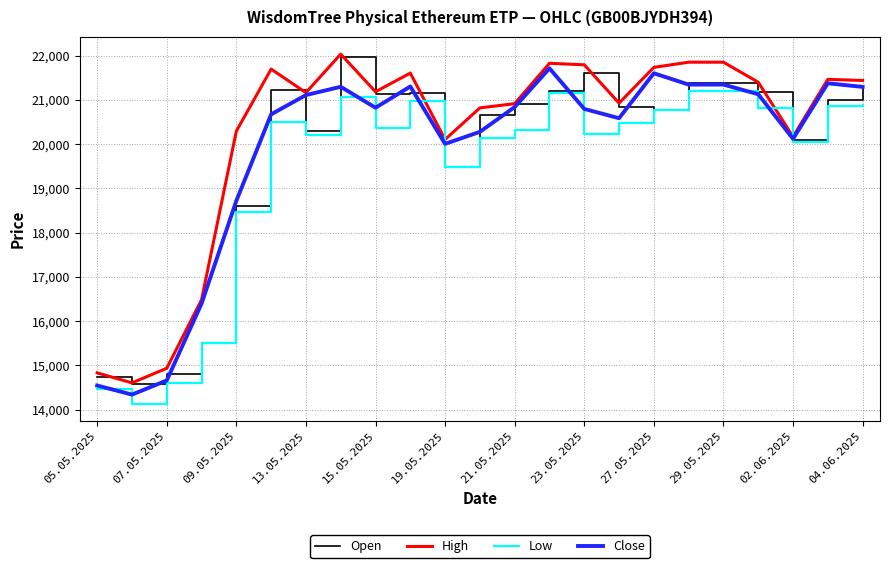

Which series has the largest total across all categories?

High